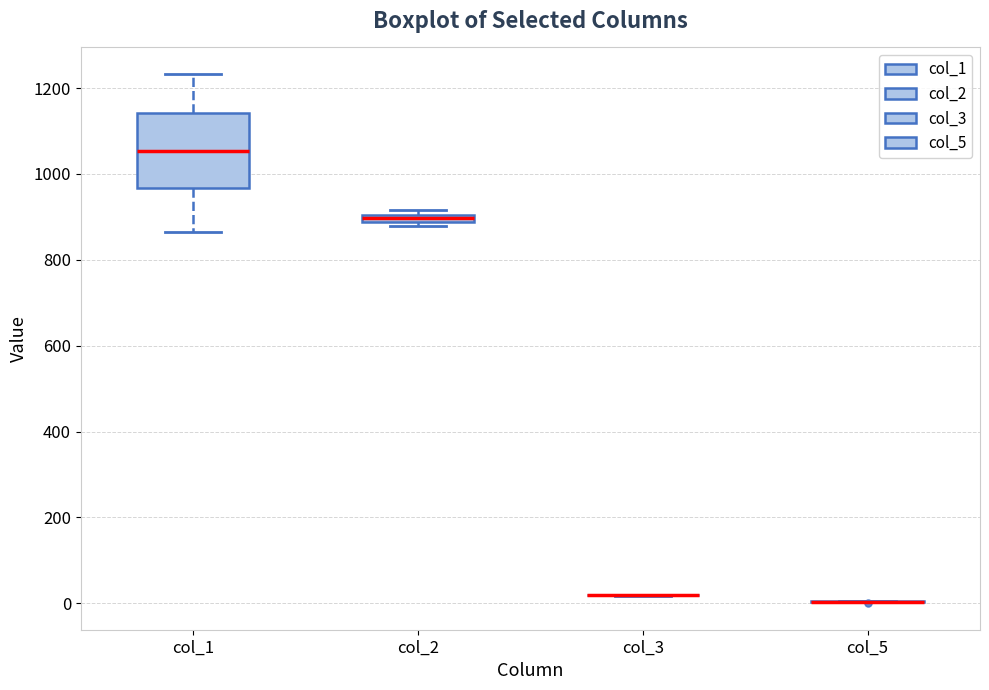

Which box is the tallest, from its lower edge to its upper edge?

col_1